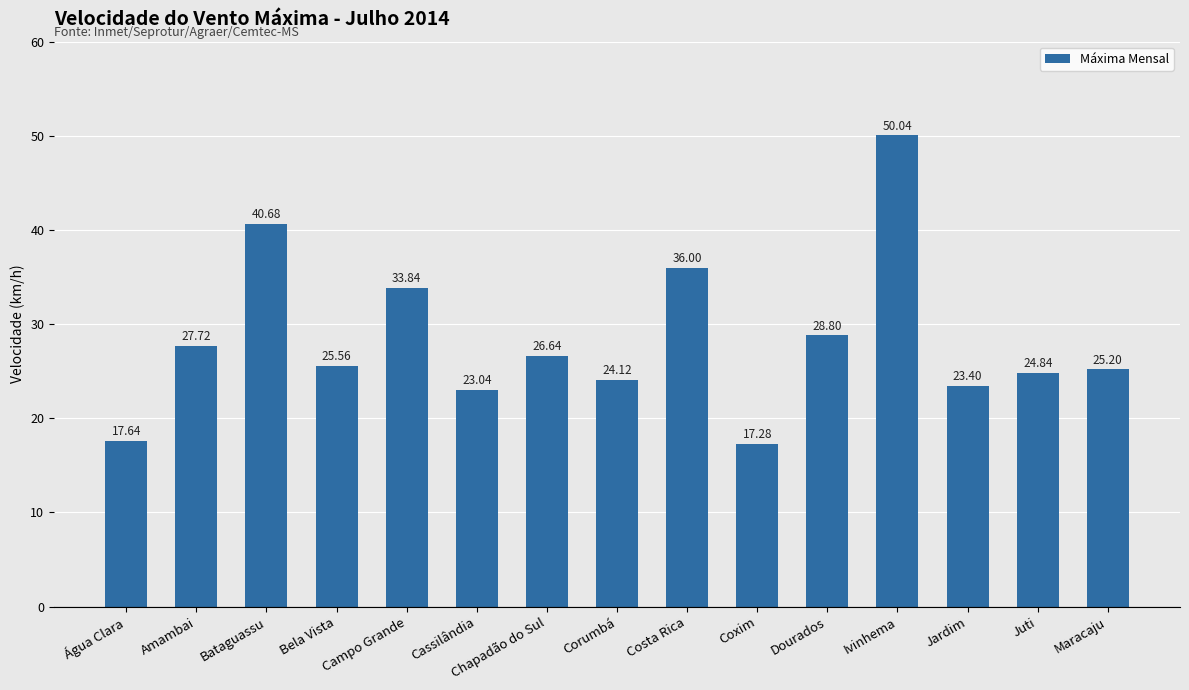

What is the maximum value shown in the chart?

50.0